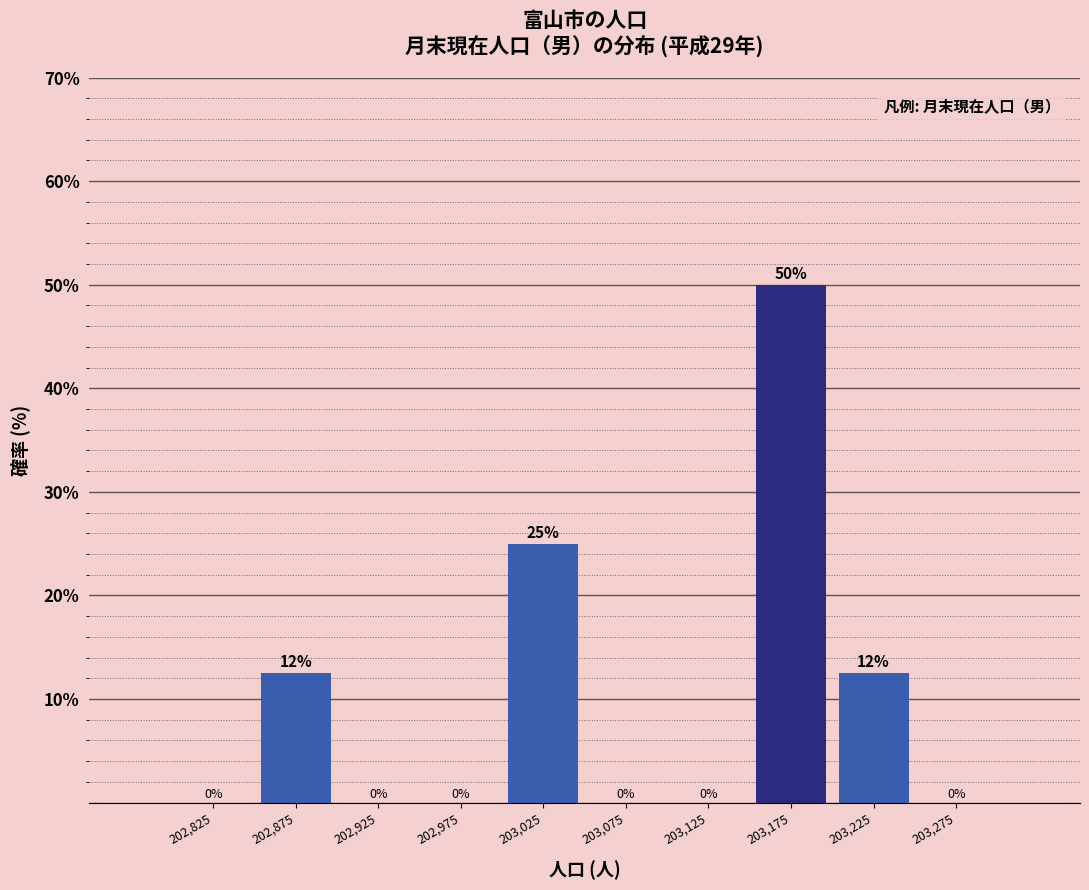

Which range on the x-axis has the tallest bar?

203150 to 203200